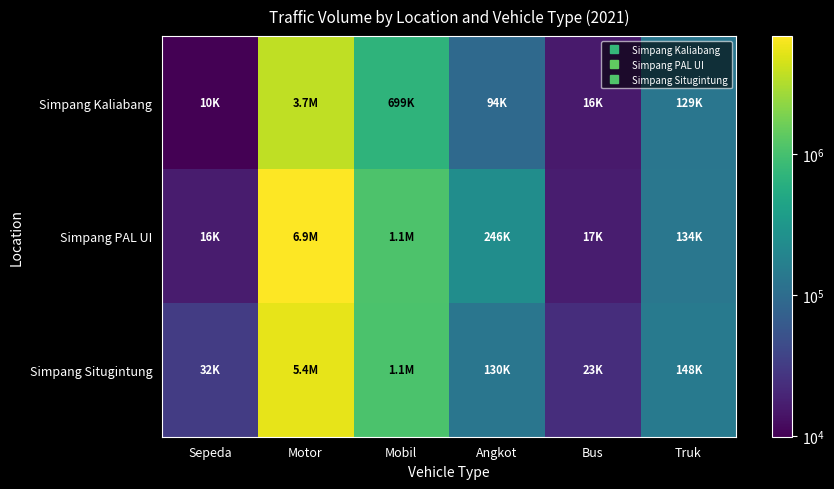

At how many categories does at least one series exceed 292264?

2